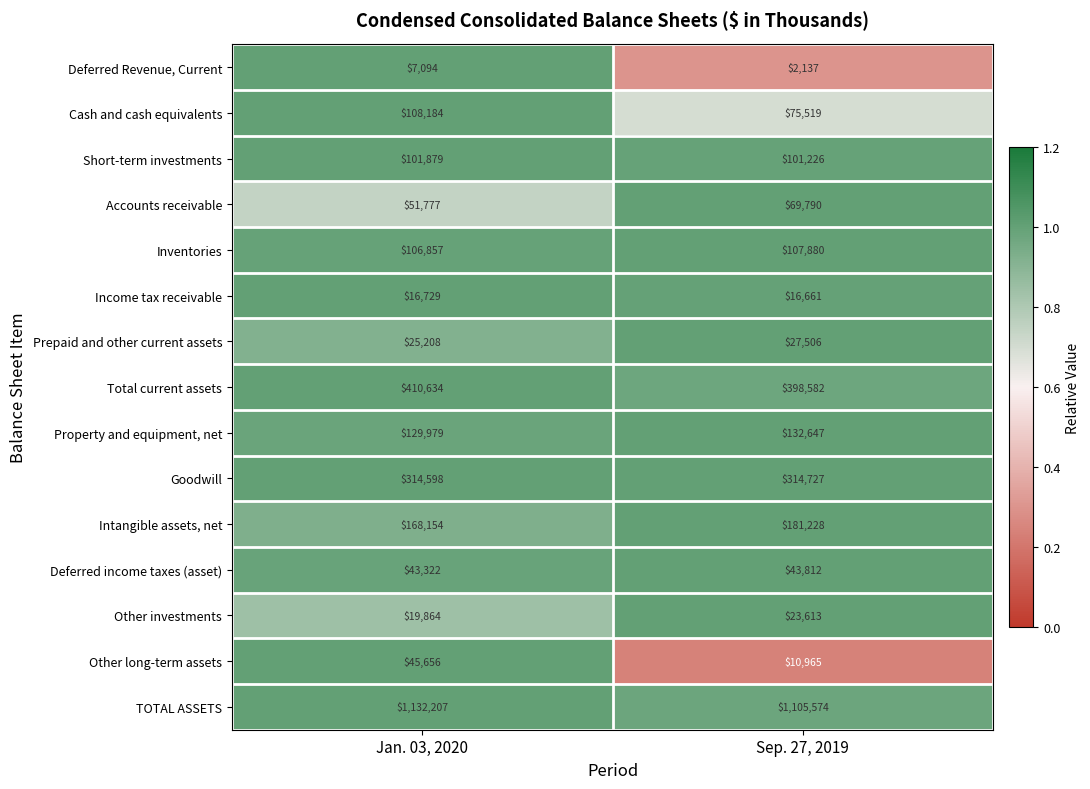

Rank the series by their maximum value, from highest to lowest.

TOTAL ASSETS, Total current assets, Goodwill, Intangible assets, net, Property and equipment, net, Cash and cash equivalents, Inventories, Short-term investments, Accounts receivable, Other long-term assets, Deferred income taxes (asset), Prepaid and other current assets, Other investments, Income tax receivable, Deferred Revenue, Current